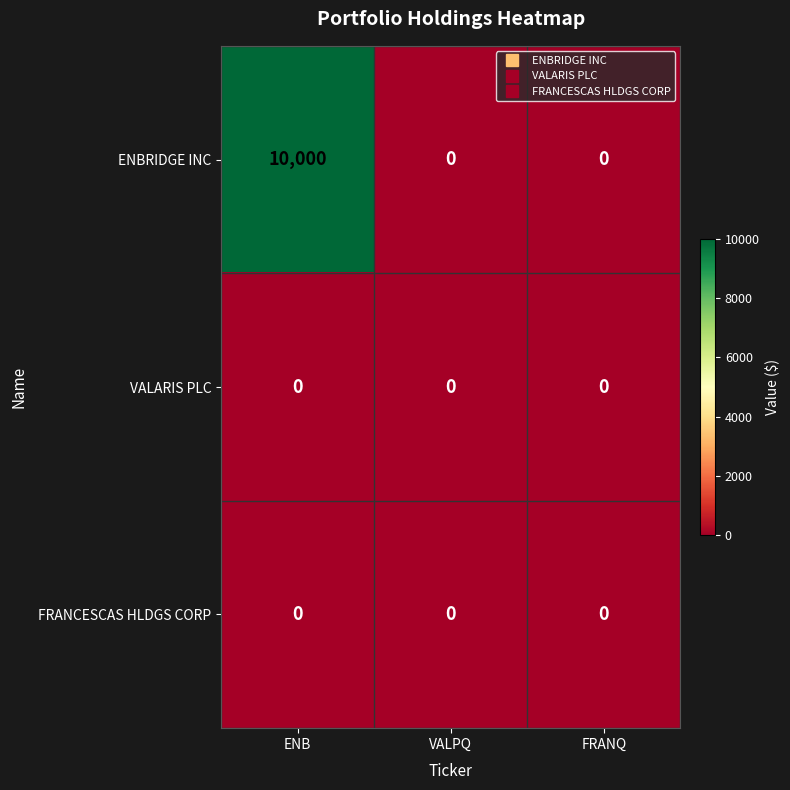

The VALARIS PLC series shows 0 at ENB. True or false?

True